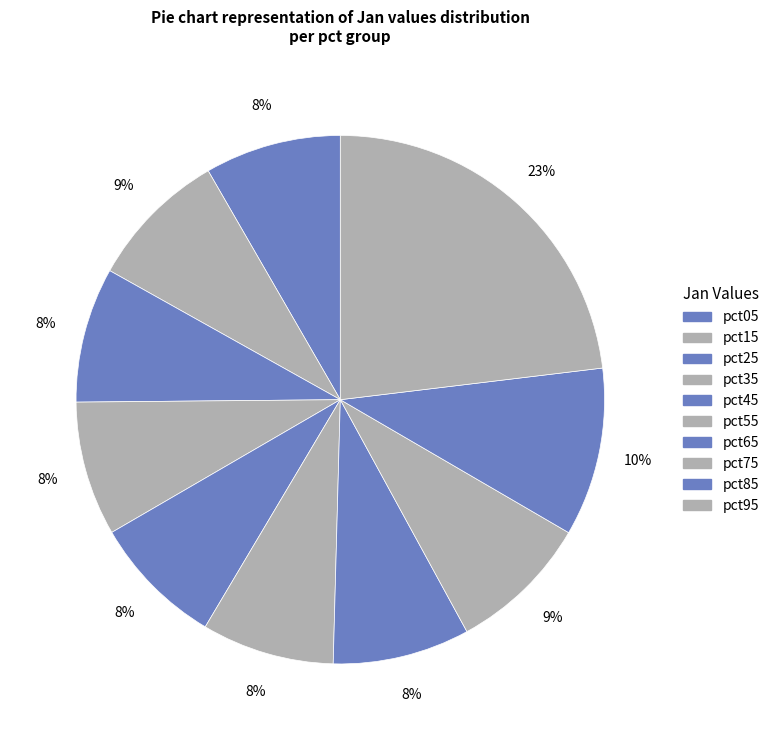

Does any single category account for the majority?

No